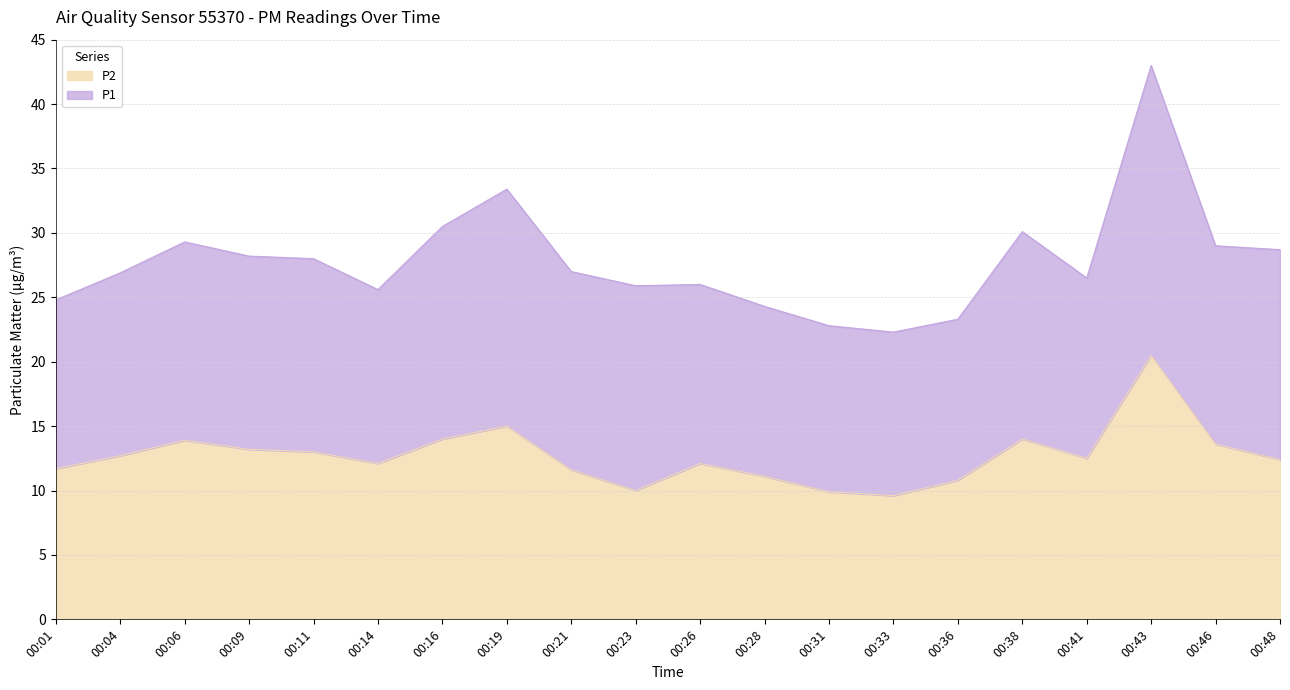

List the labels in order of value, largest first.

00:43, 00:19, 00:16, 00:38, 00:06, 00:46, 00:09, 00:11, 00:04, 00:41, 00:48, 00:14, 00:26, 00:01, 00:21, 00:28, 00:36, 00:23, 00:31, 00:33